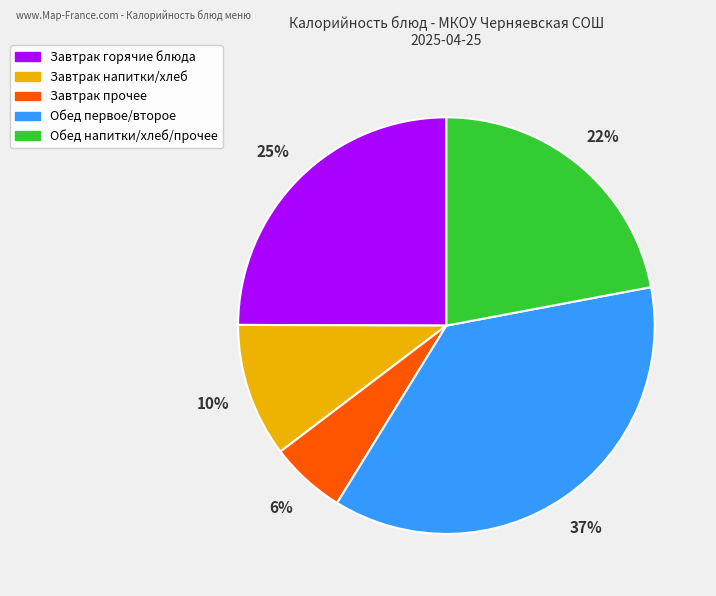

To the nearest percent, what is the difference between the largest and smallest slice percentages?

31%